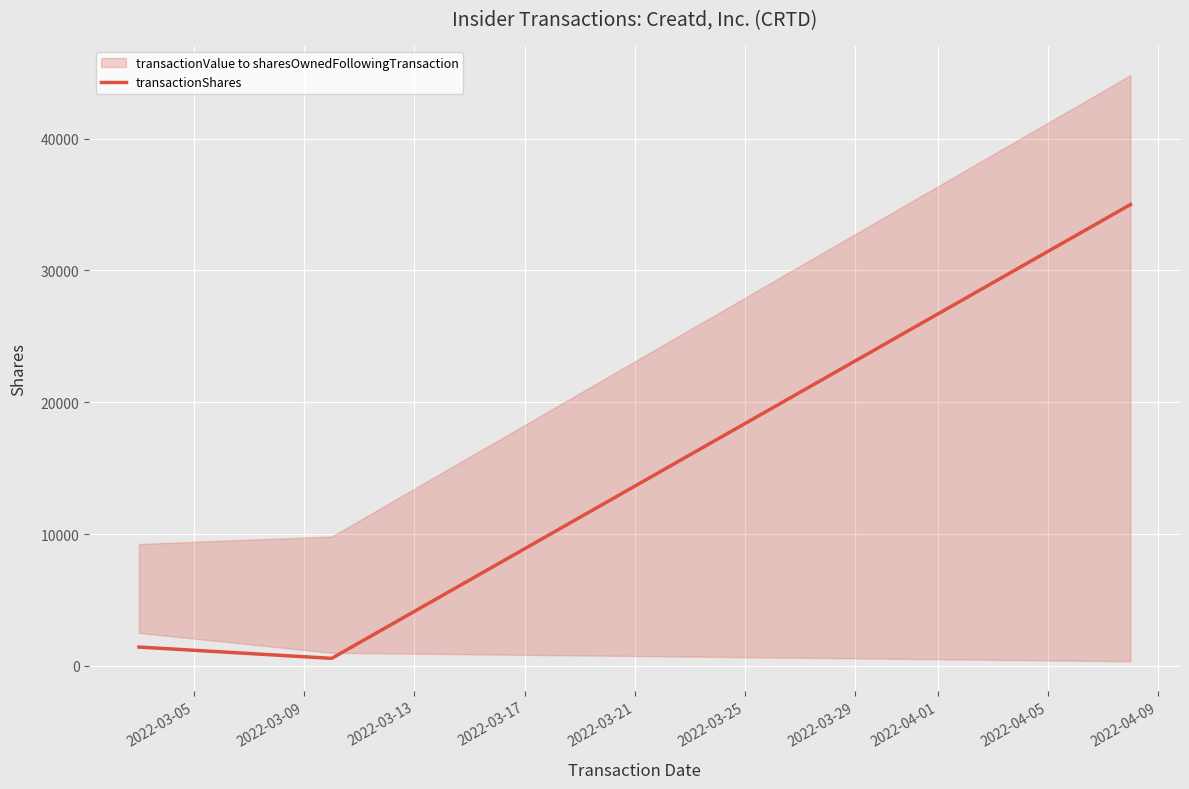

What is the average value?

12333